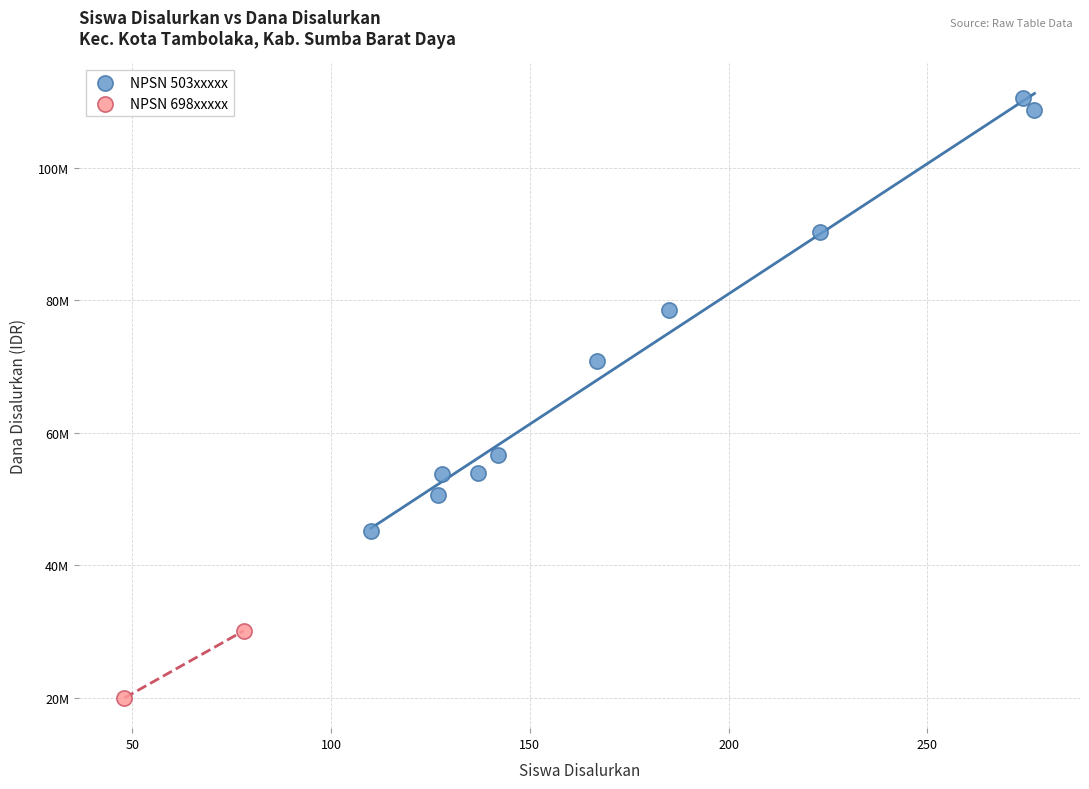

Which series contains the lowest Y value?

NPSN 698xxxxx